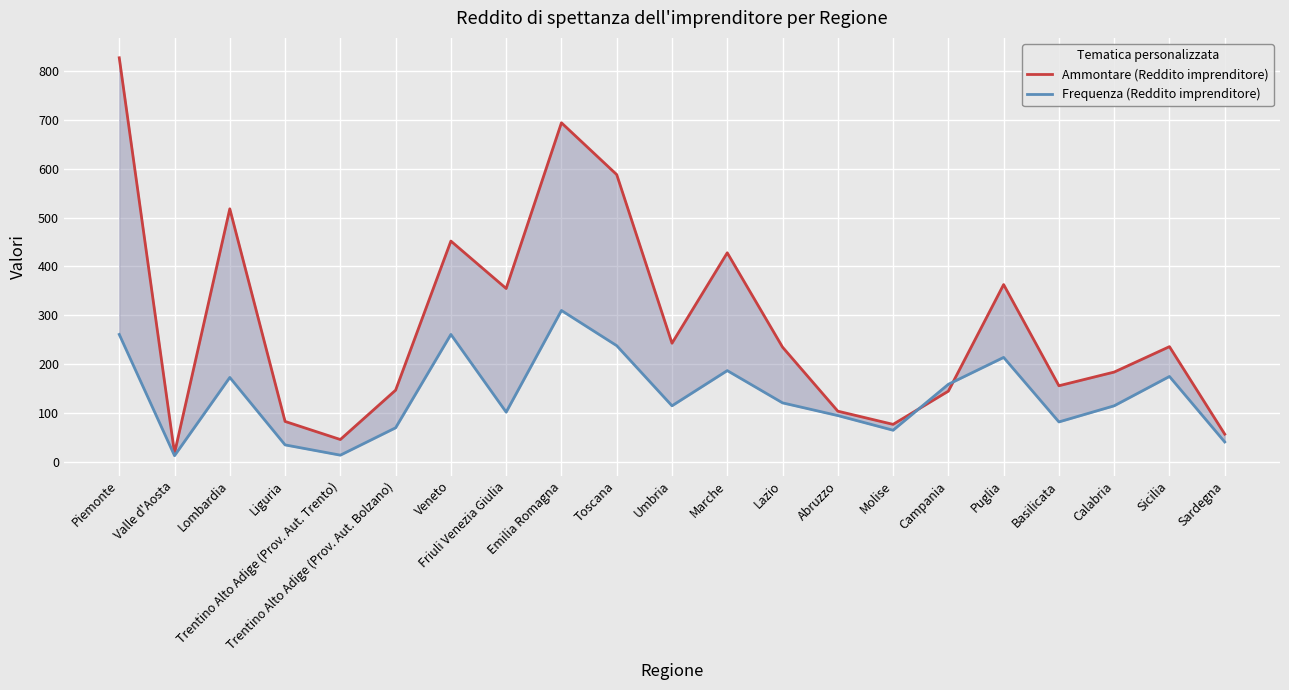

Reading left to right, what are all the values shown in this chart?

Ammontare (Reddito imprenditore): 827	18	518	83	46	147	452	355	694	588	243	428	235	104	77	145	363	156	184	236	57
Frequenza (Reddito imprenditore): 261	13	173	35	14	70	261	102	310	238	115	187	121	95	65	159	214	82	115	175	41